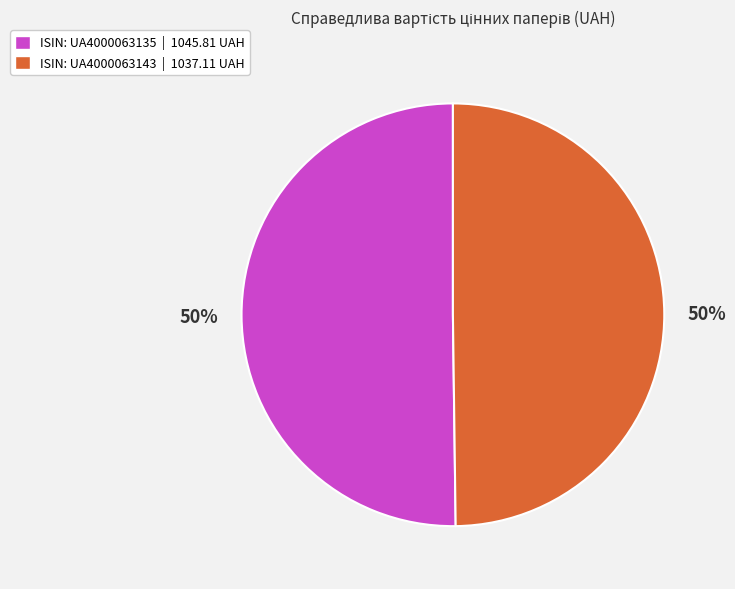

Combined, do ISIN: UA4000063143 | 1037.11 UAH and ISIN: UA4000063135 | 1045.81 UAH account for over 50%?

Yes